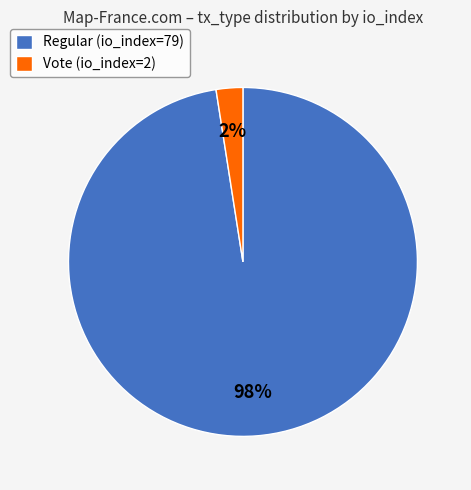

How many slices are in this pie chart?

2